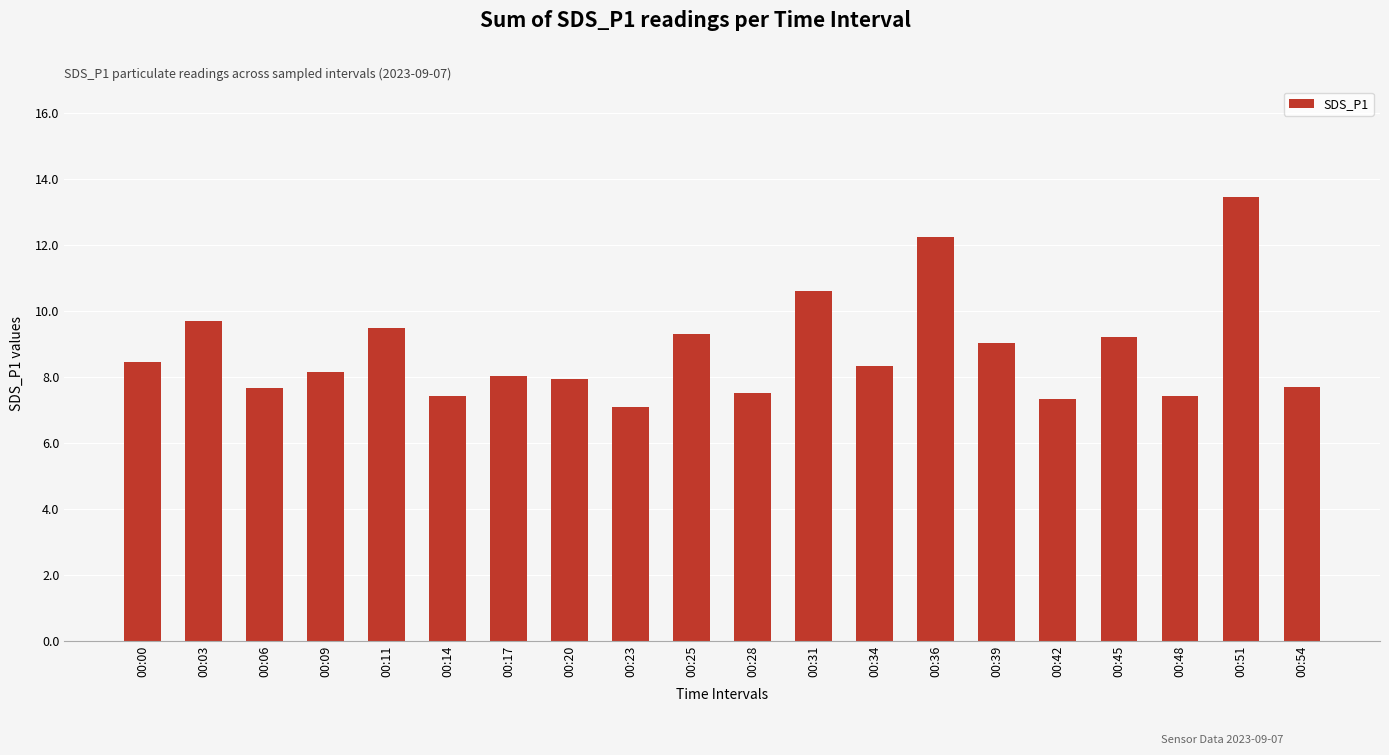

How many bars are there in total?

20